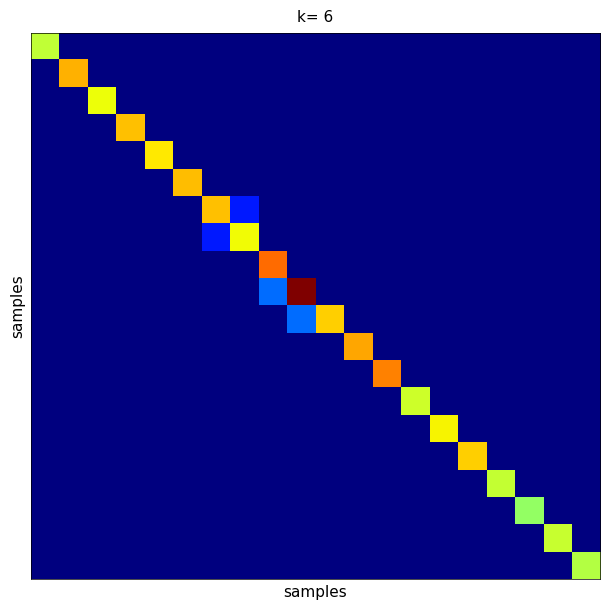

Count the number of data series in this chart.

20